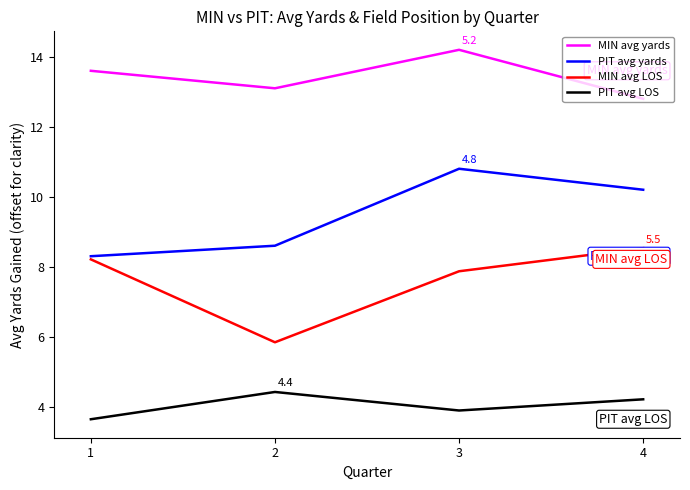

At which category is the sum across all series the highest?

3